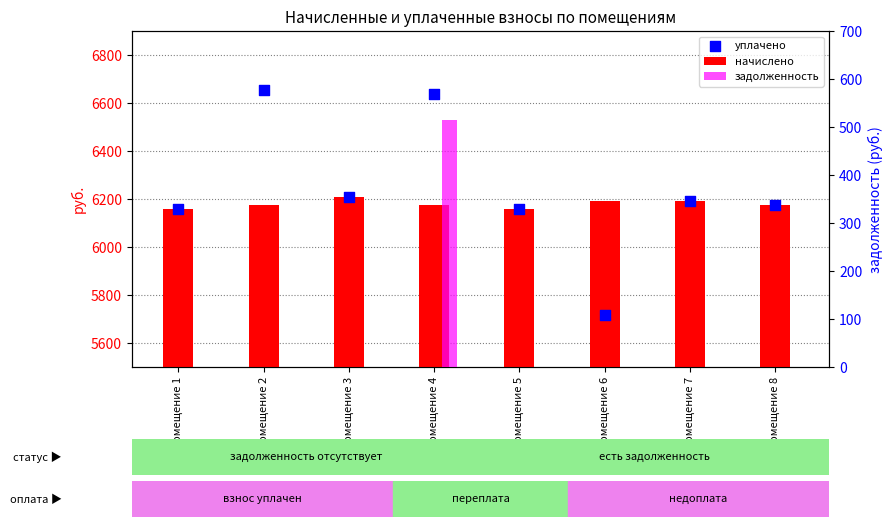

At which category is the sum across all series the highest?

Помещение 4